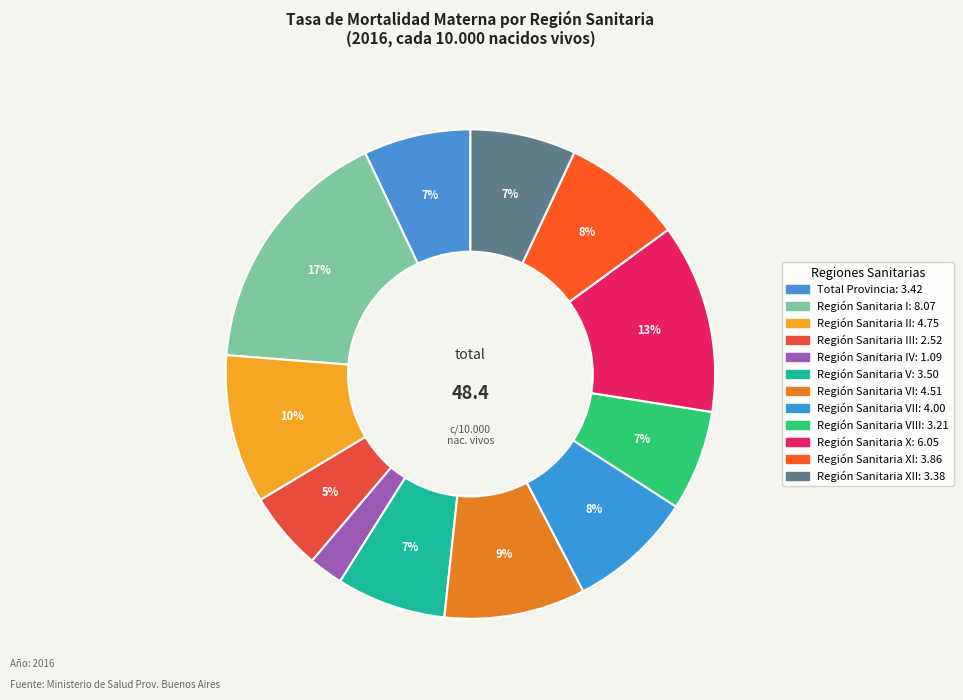

Which slice is the smallest?

Región Sanitaria IV